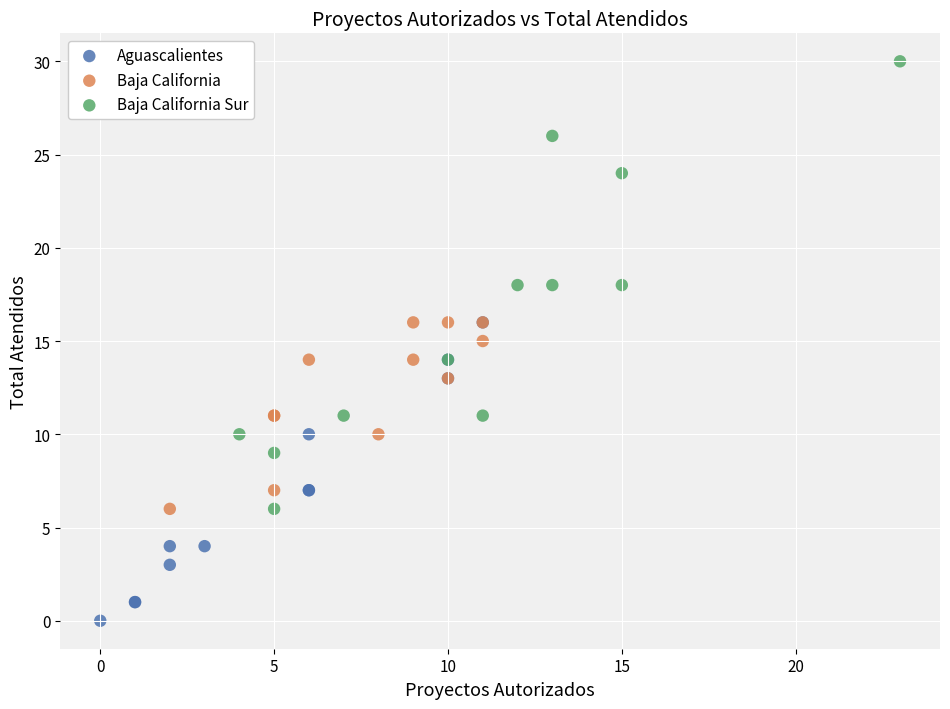

Which series reaches the maximum Y coordinate?

Baja California Sur